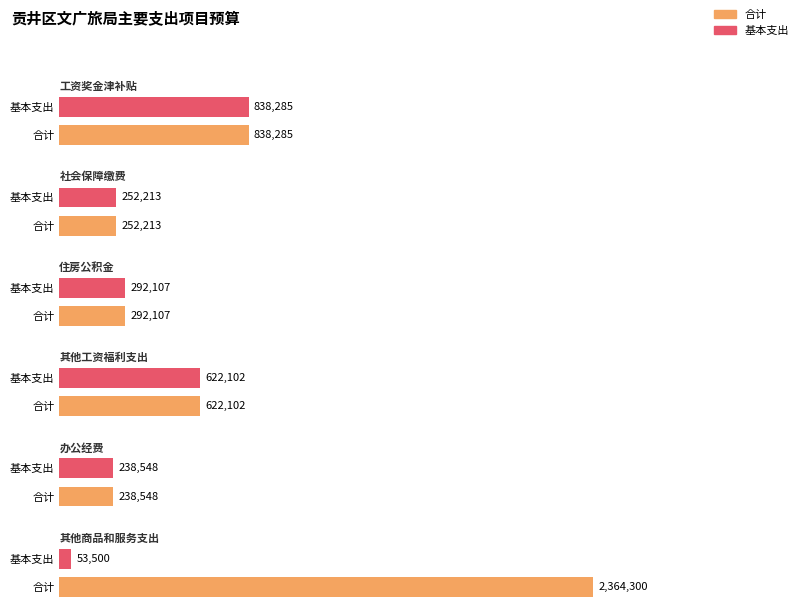

Reading left to right, what are all the values shown in this chart?

合计: 838285.0	252212.6	292107.1	622102.1	238547.6	2364300.0
基本支出: 838285.0	252212.6	292107.1	622102.1	238547.6	53500.0